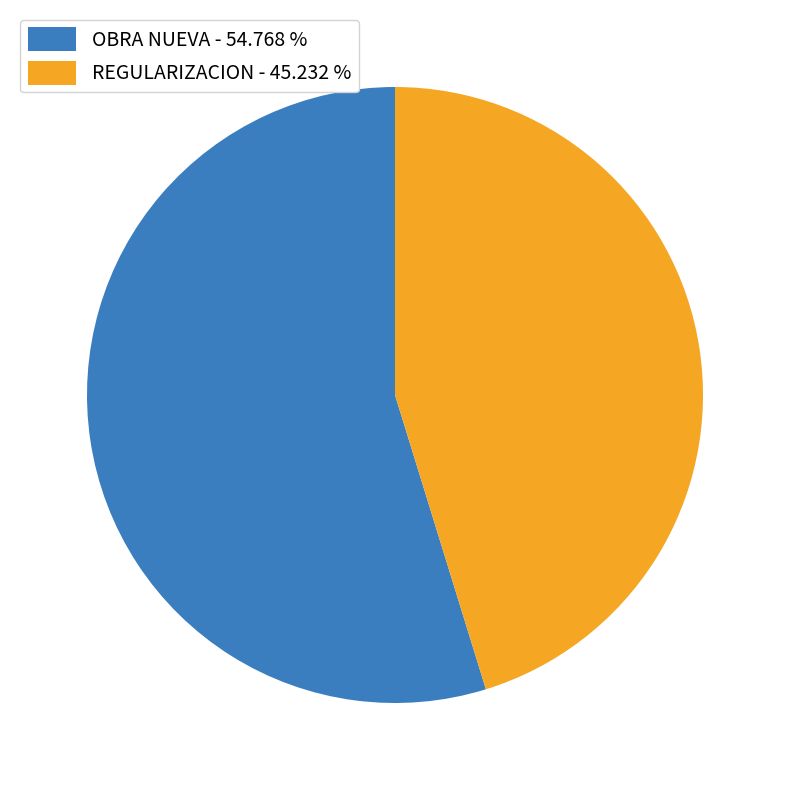

Rank the categories by value from highest to lowest.

OBRA NUEVA - 54.768 %, REGULARIZACION - 45.232 %